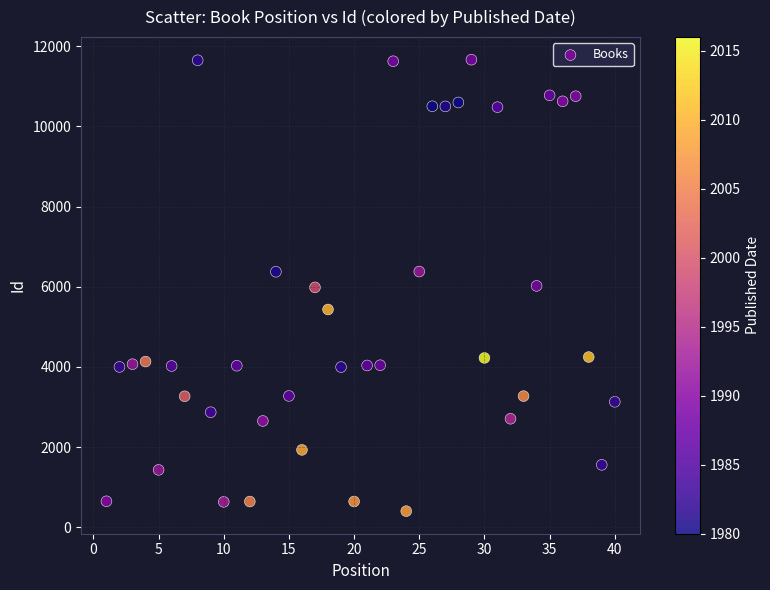

What is the range of Y values (max minus min)?

11268